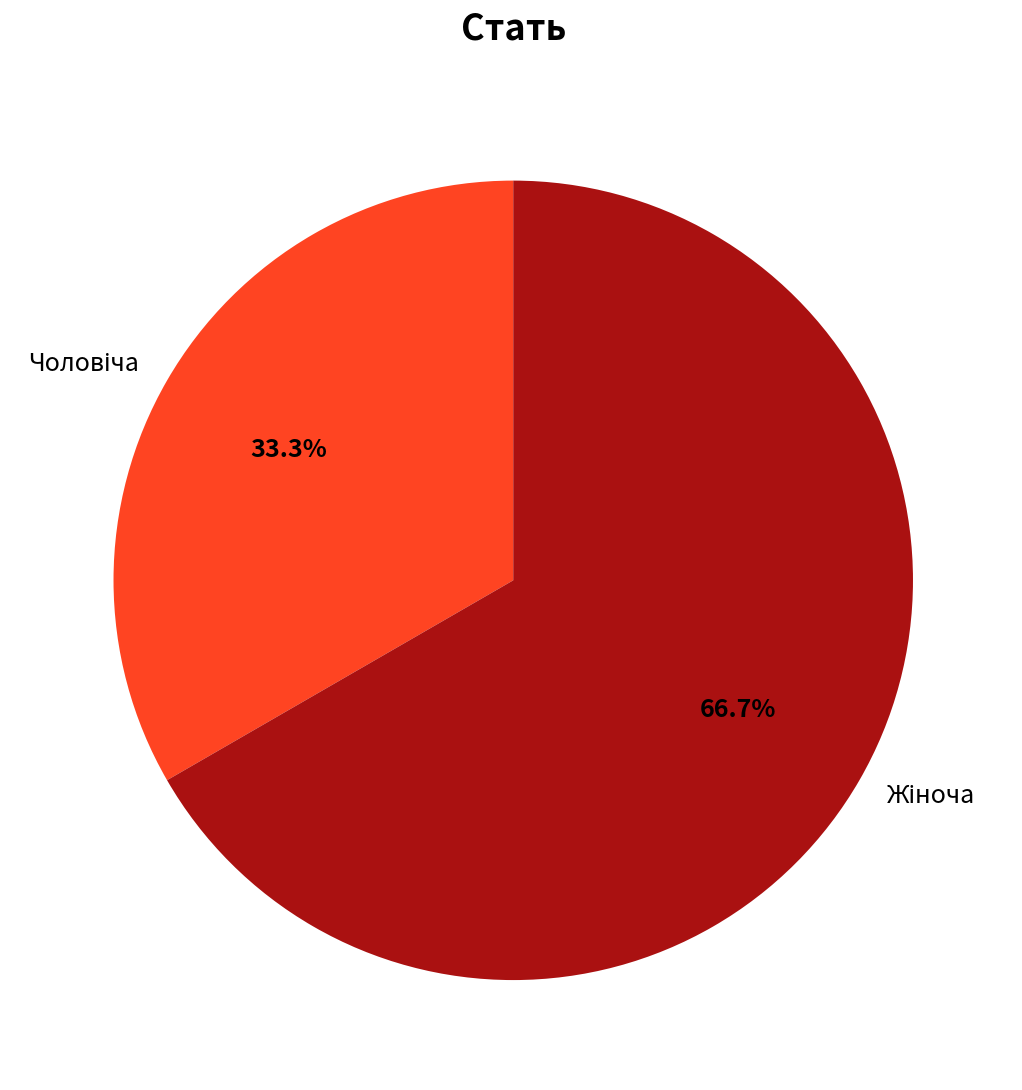

Is there any slice that represents more than half of the pie?

Yes